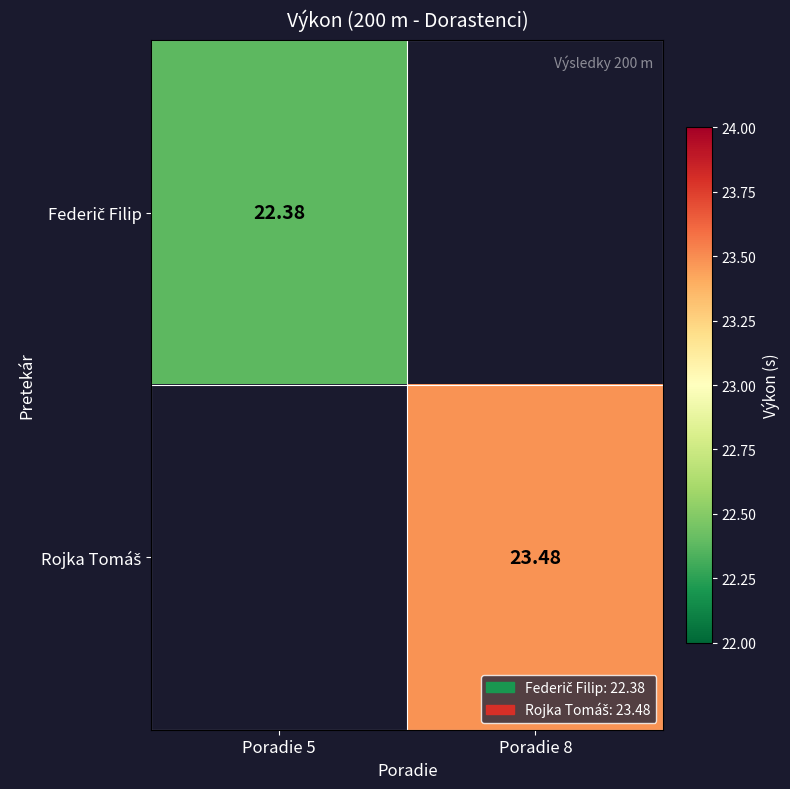

At how many categories does at least one series exceed 23?

1